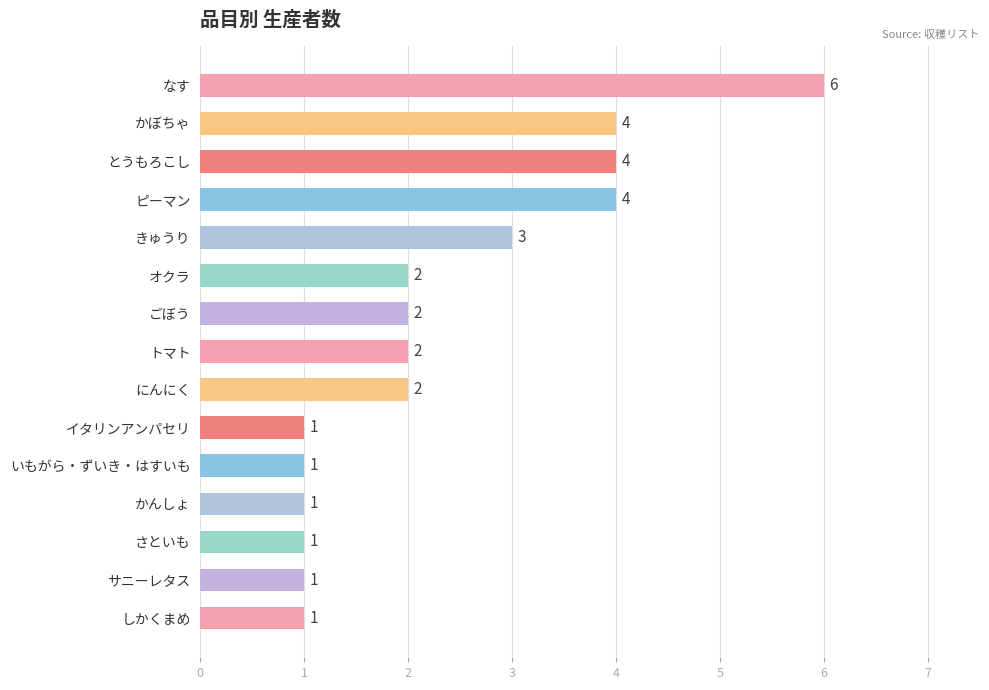

Which label corresponds to the largest value in the chart?

なす